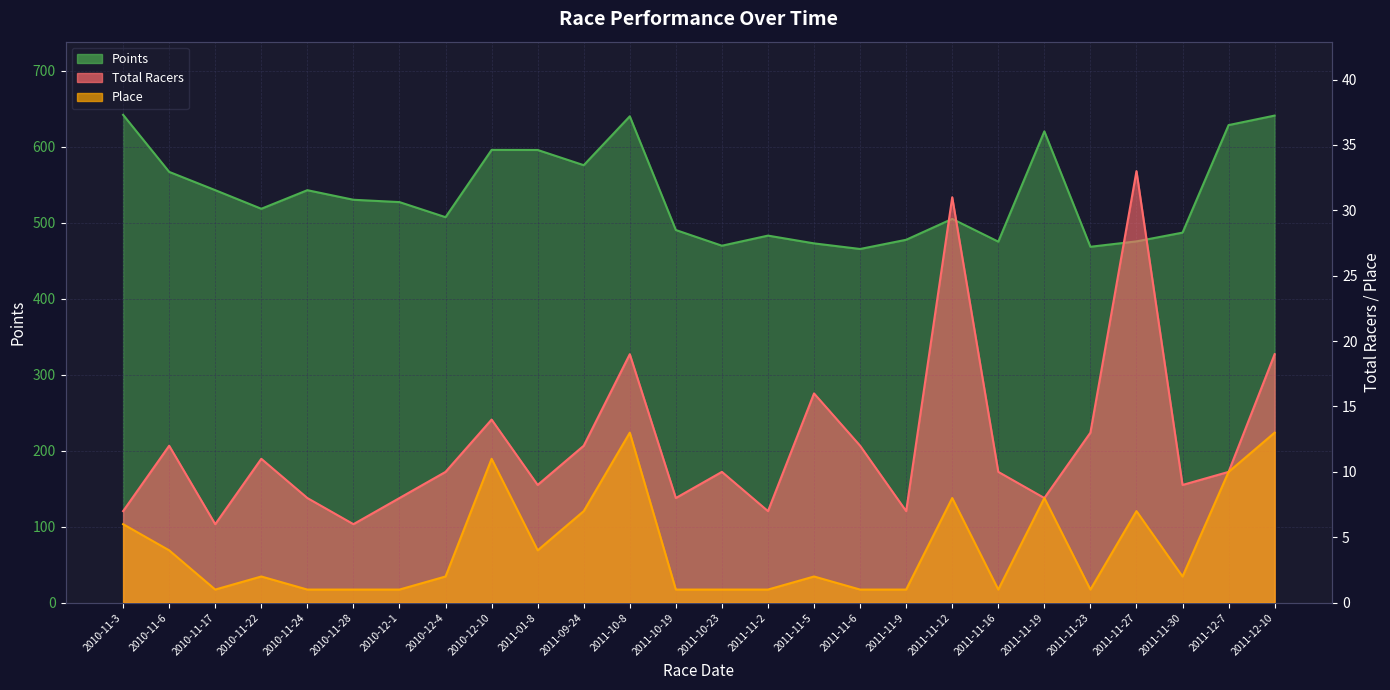

What is the label of the 23rd point from the right?

2010-11-22